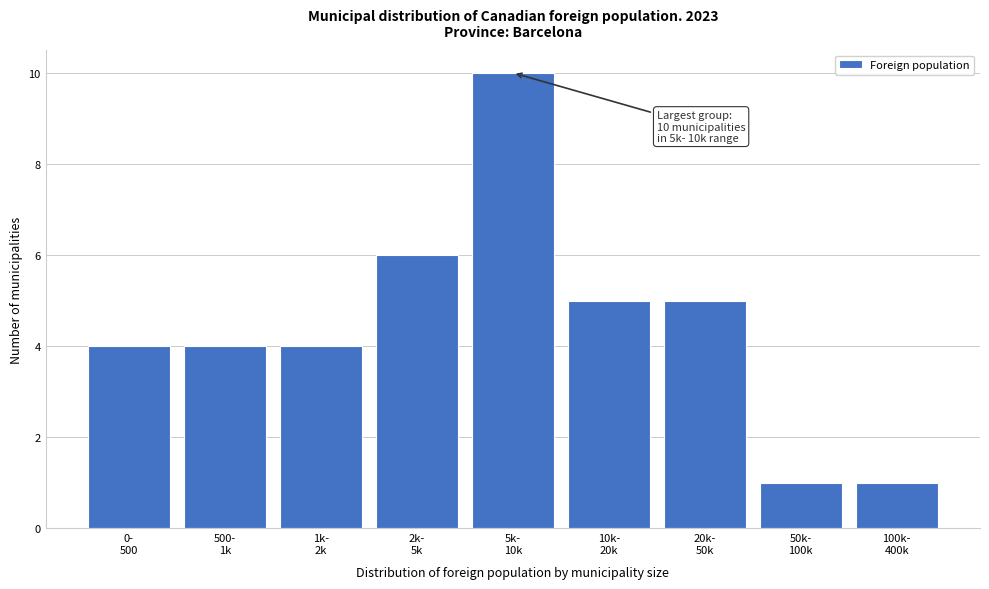

Reading left to right, list all the values displayed in this chart.

4	4	4	6	10	5	5	1	1